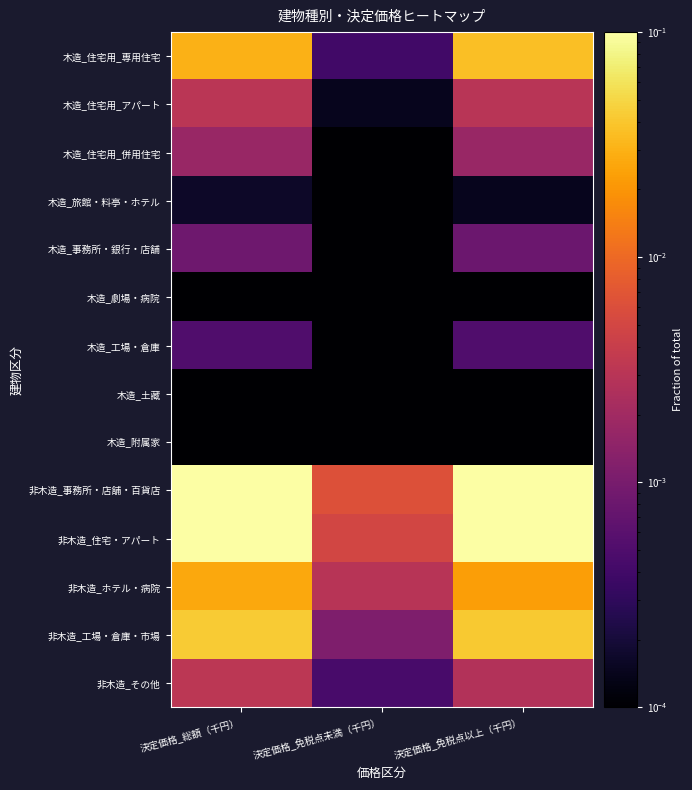

Count the number of categories in the chart.

3